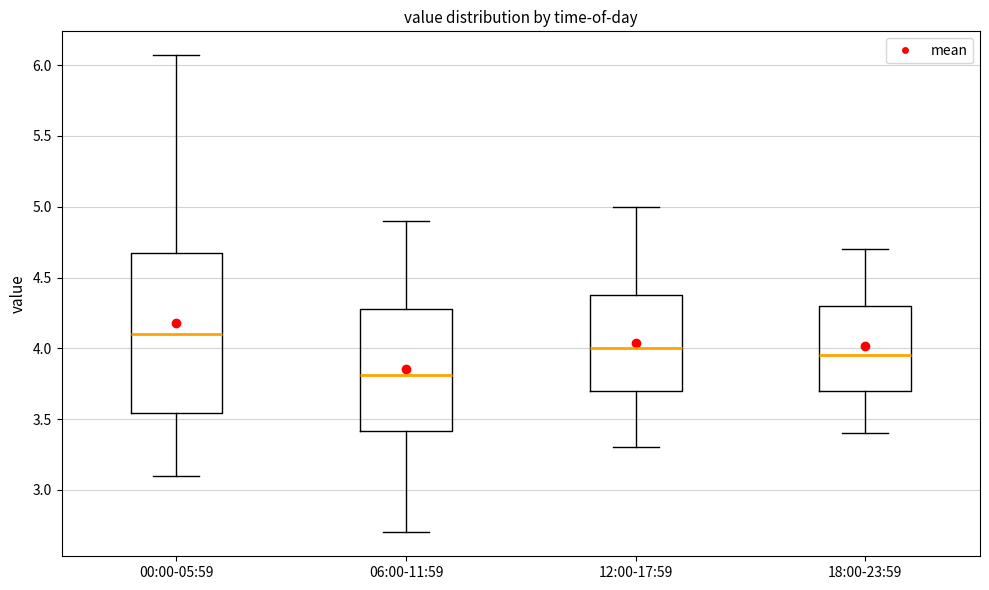

Where does the median line of the box for 00:00-05:59 sit on the y-axis? The values are not printed on the chart, so give them approximately, as read against the axis.

4.10